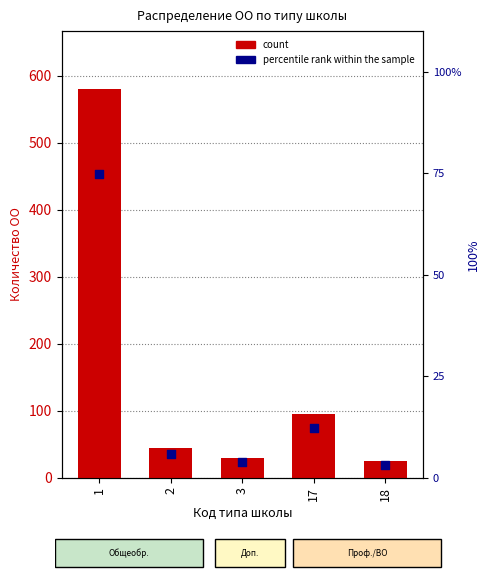

Which series reaches the maximum Y coordinate?

count